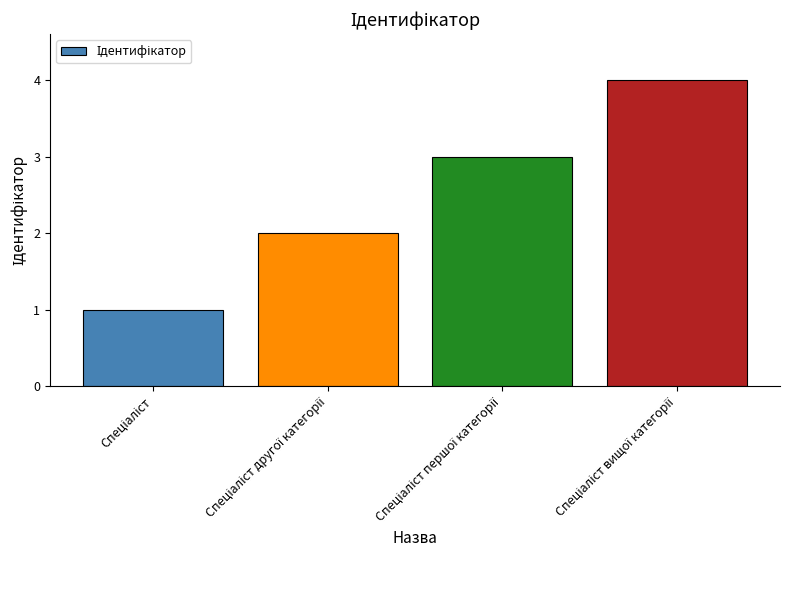

What is the difference between the maximum and minimum values?

3